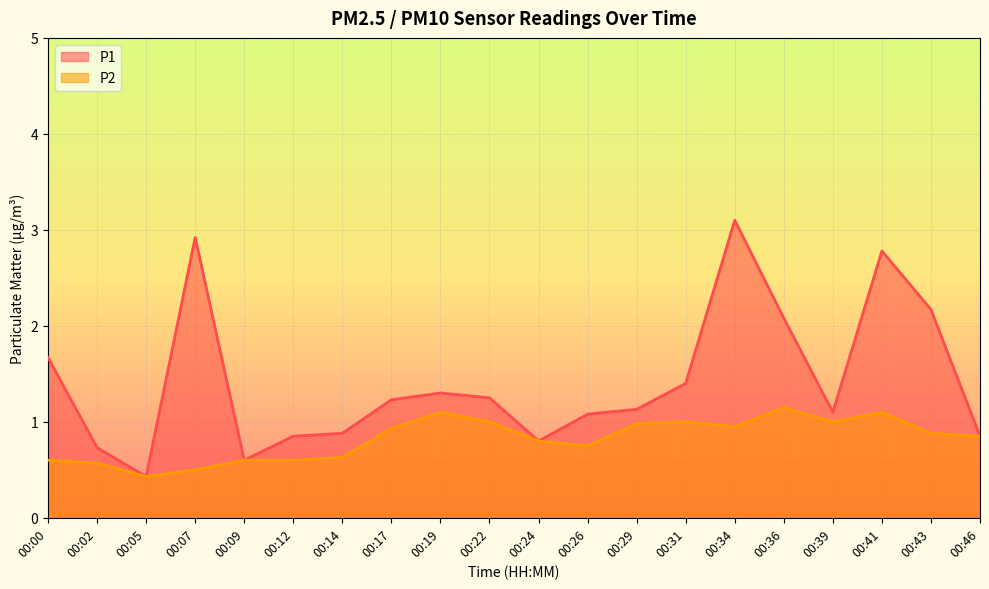

True or false: P2 and P1 cross at least once.

False